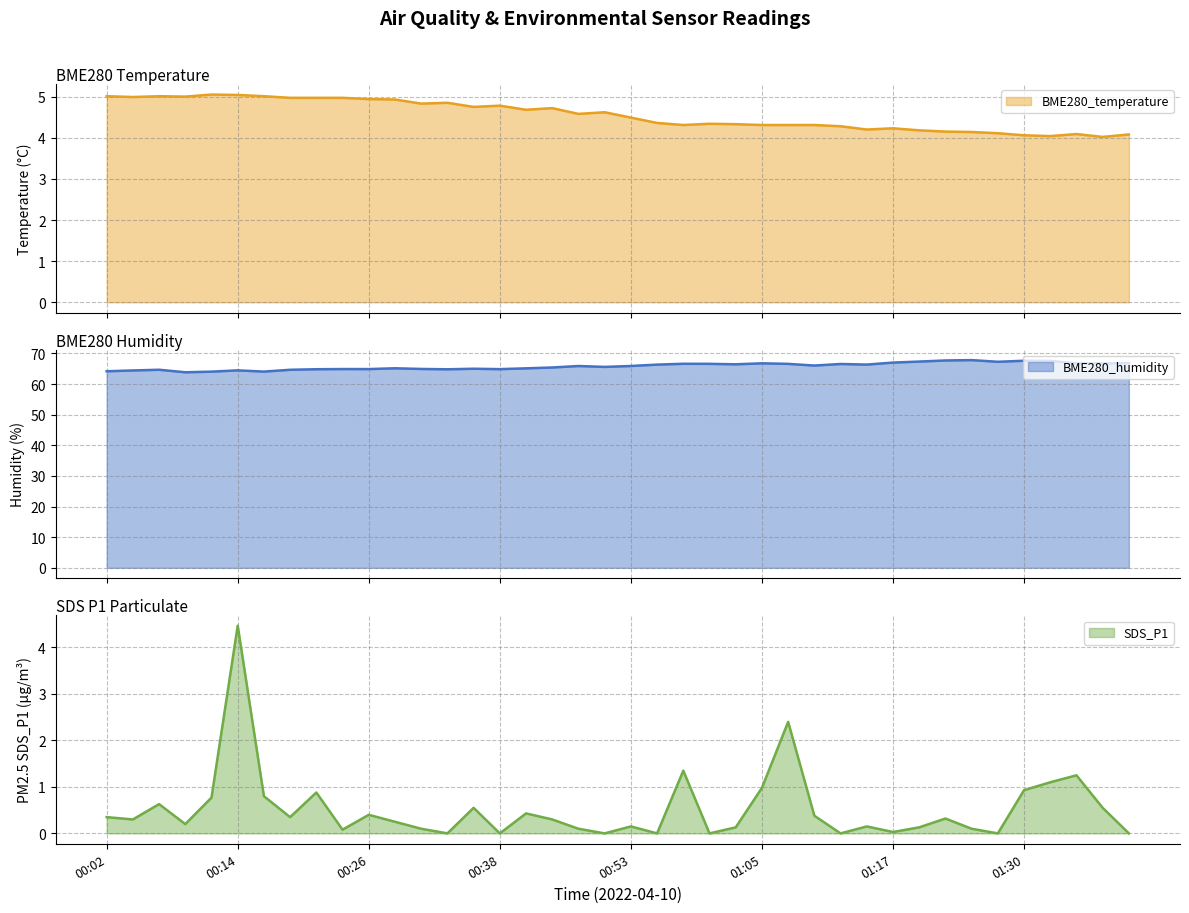

True or false: BME280_temperature and SDS_P1 intersect in this chart.

False